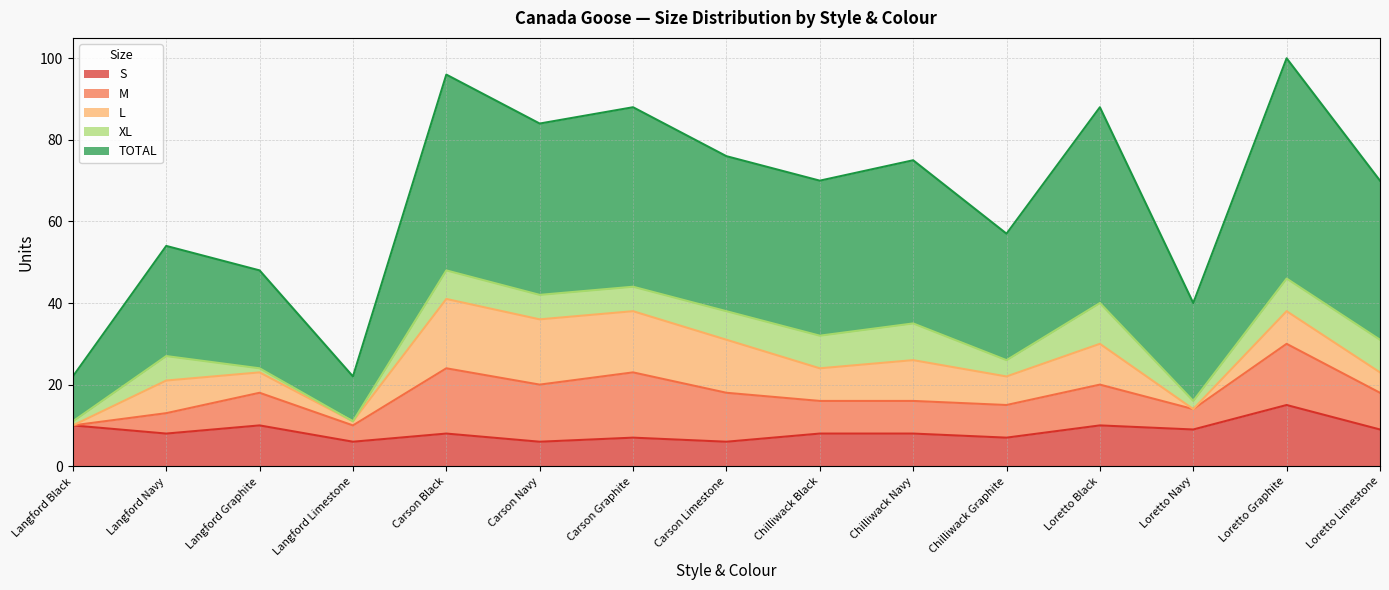

How many S values are between 7 and 10?

11